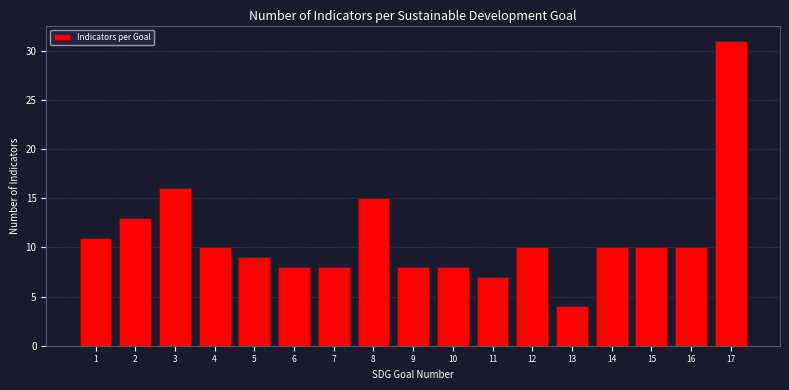

Reading right to left, list all the values displayed in this chart.

31	10	10	10	4	10	7	8	8	15	8	8	9	10	16	13	11